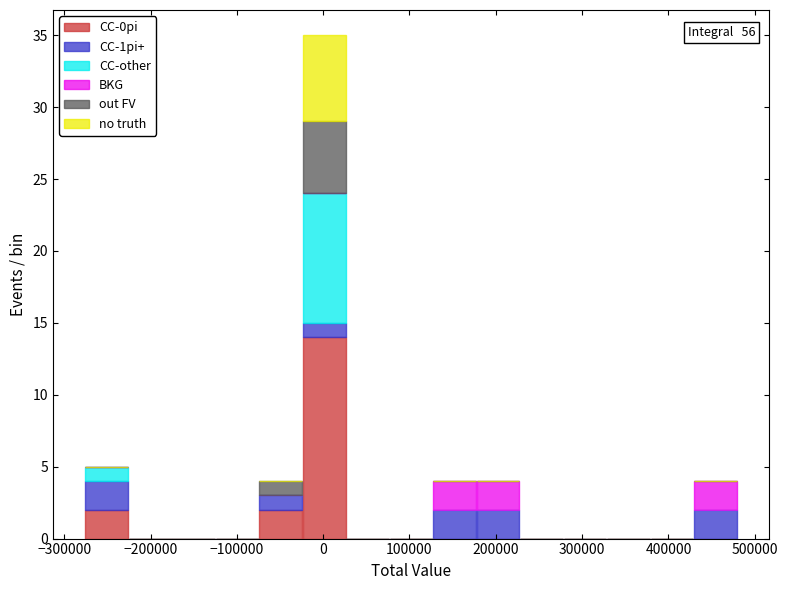

Which range on the x-axis has the tallest stacked bar (by total height)?

-20000 to 30000